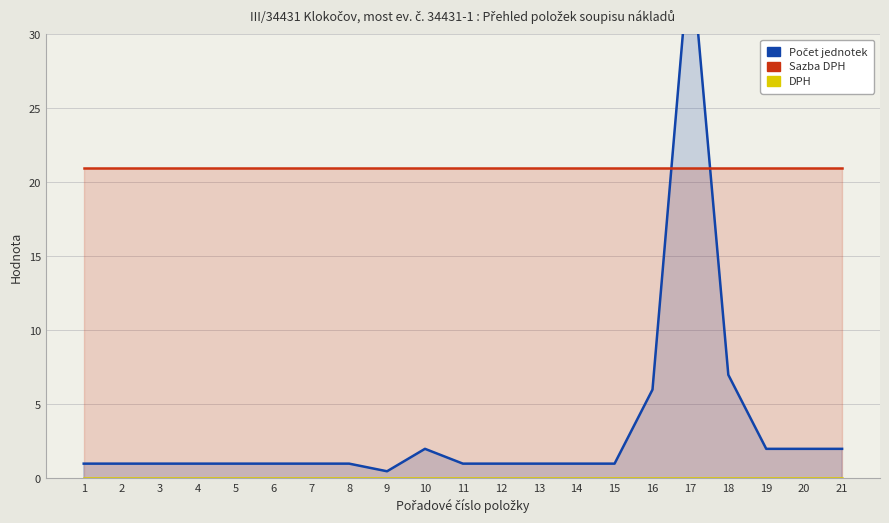

True or false: Počet jednotek and DPH intersect in this chart.

False